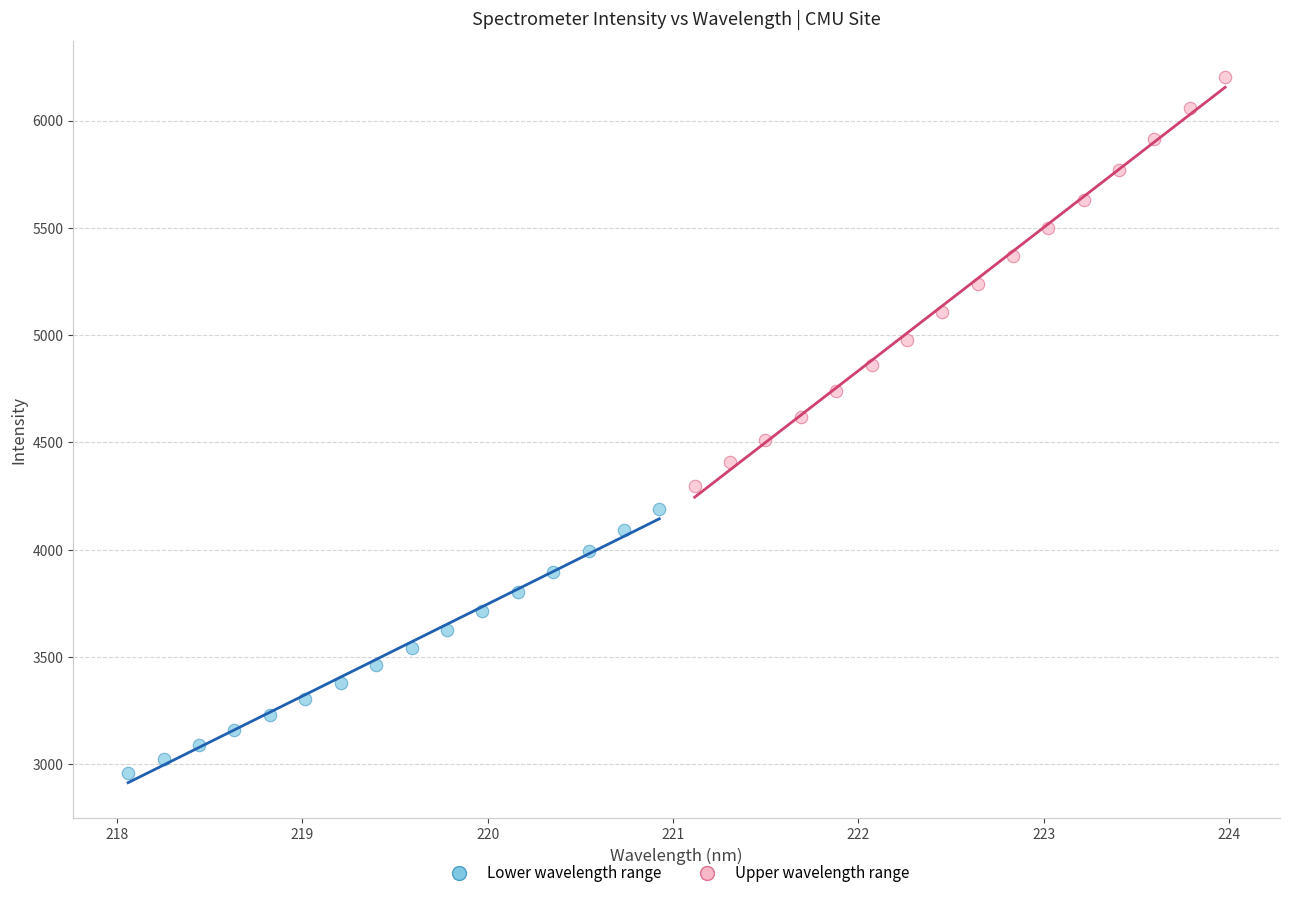

Which series reaches the maximum Y coordinate?

Upper wavelength range